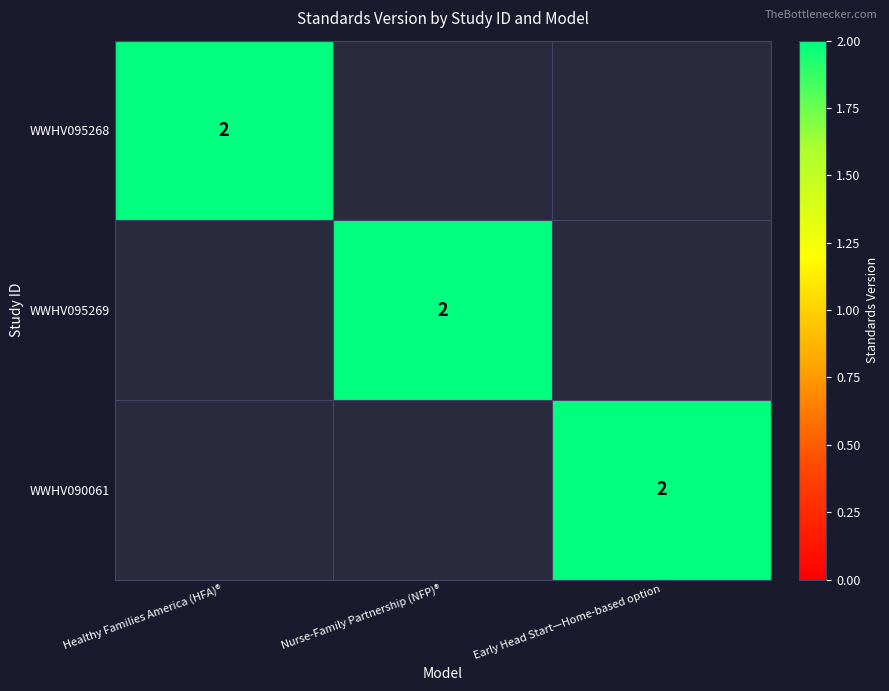

The WWHV095269 series shows 2 at Nurse-Family Partnership (NFP)®. True or false?

True